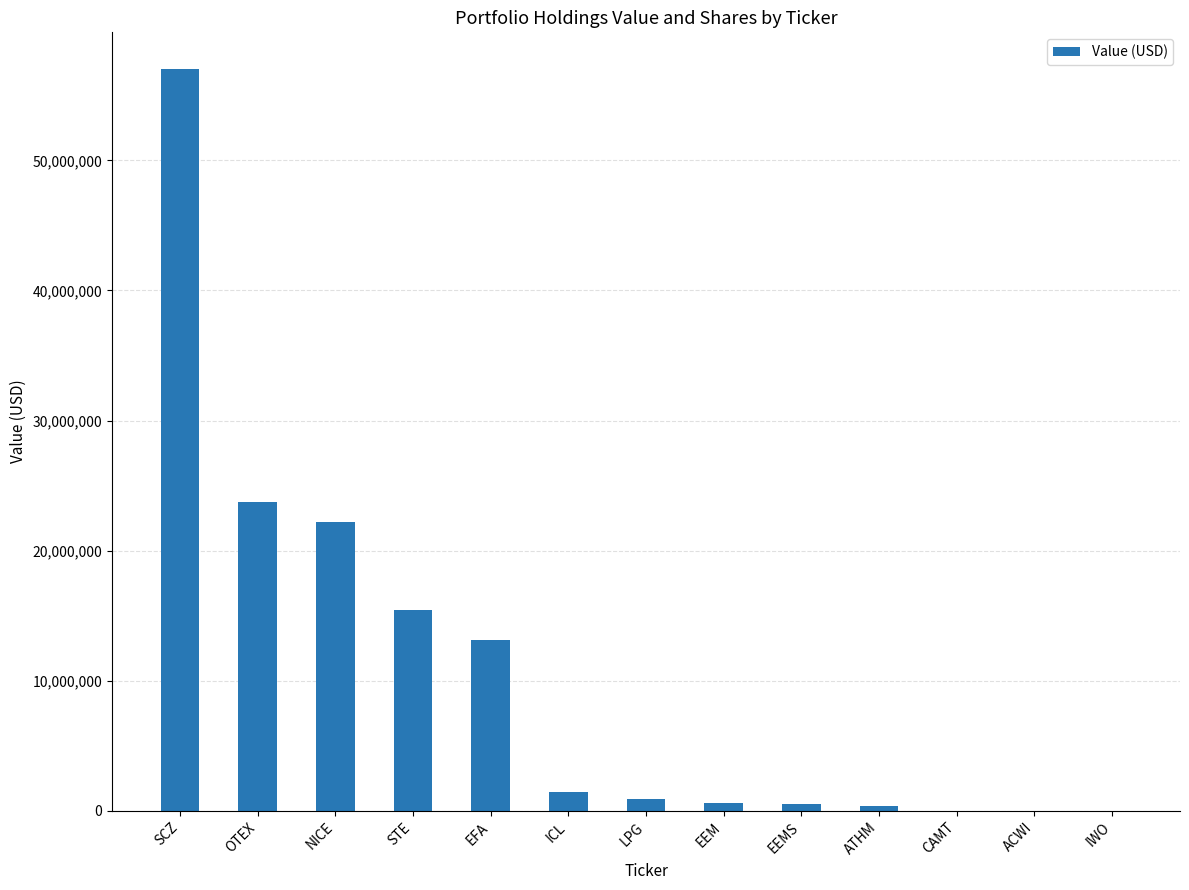

Which has a higher value, STE or ATHM?

STE